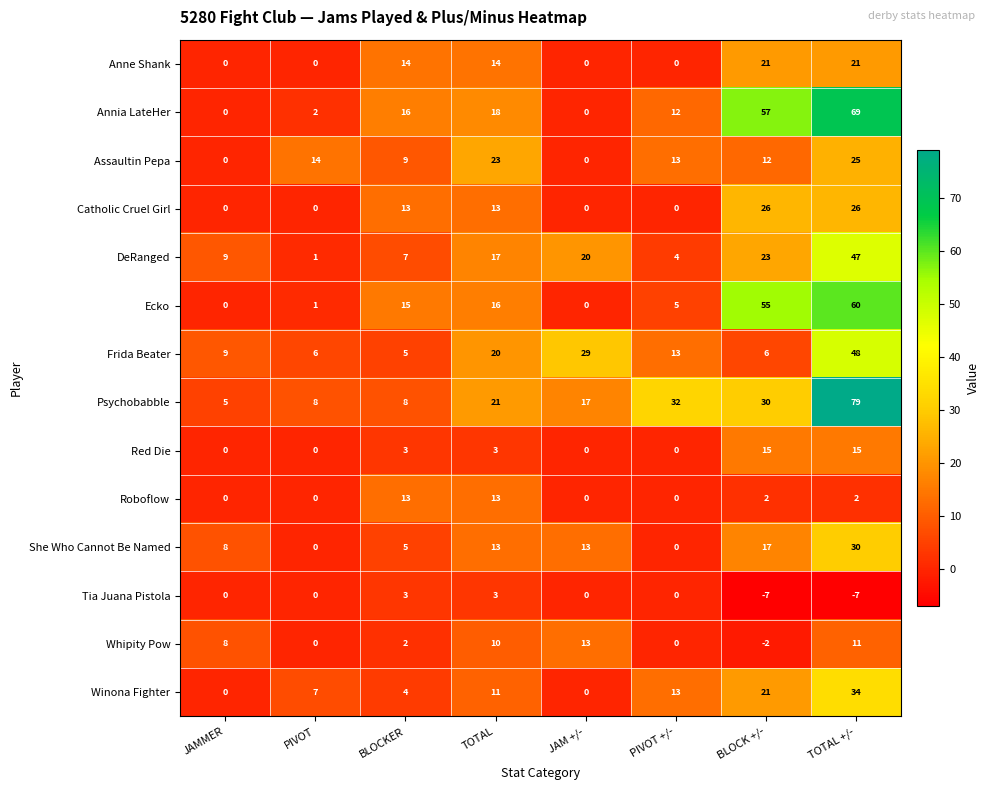

How many categories are shown in the chart?

8